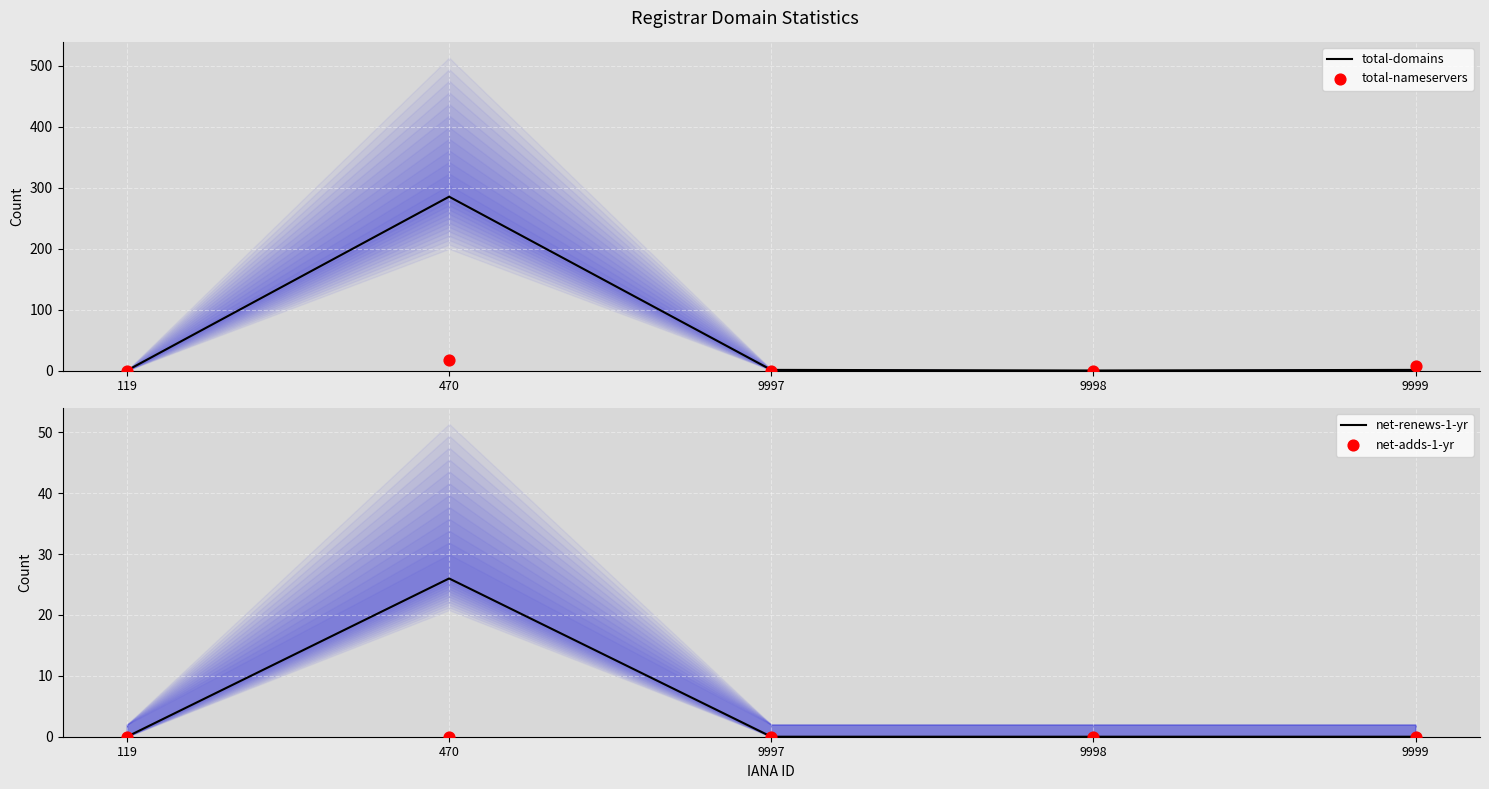

Which series reaches the minimum Y coordinate?

total-domains